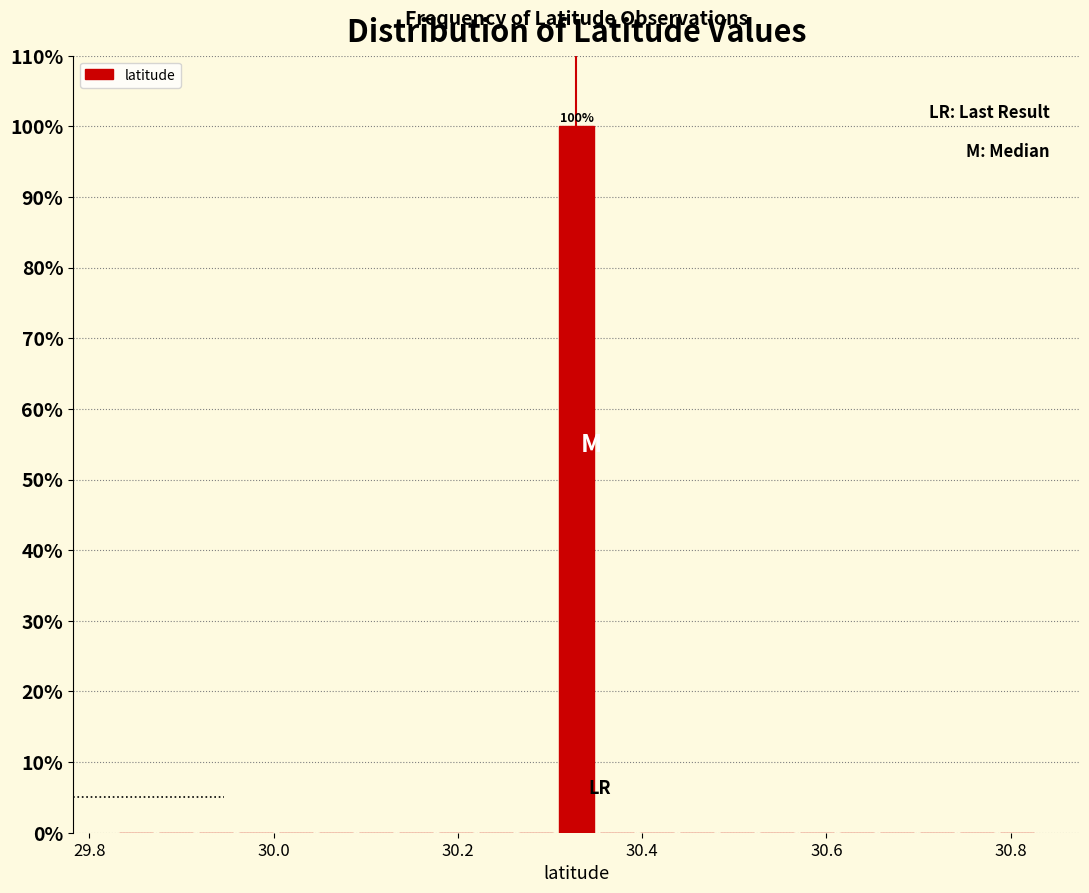

Read against the x-axis, roughly where is the centre of the tallest bar?

30.32